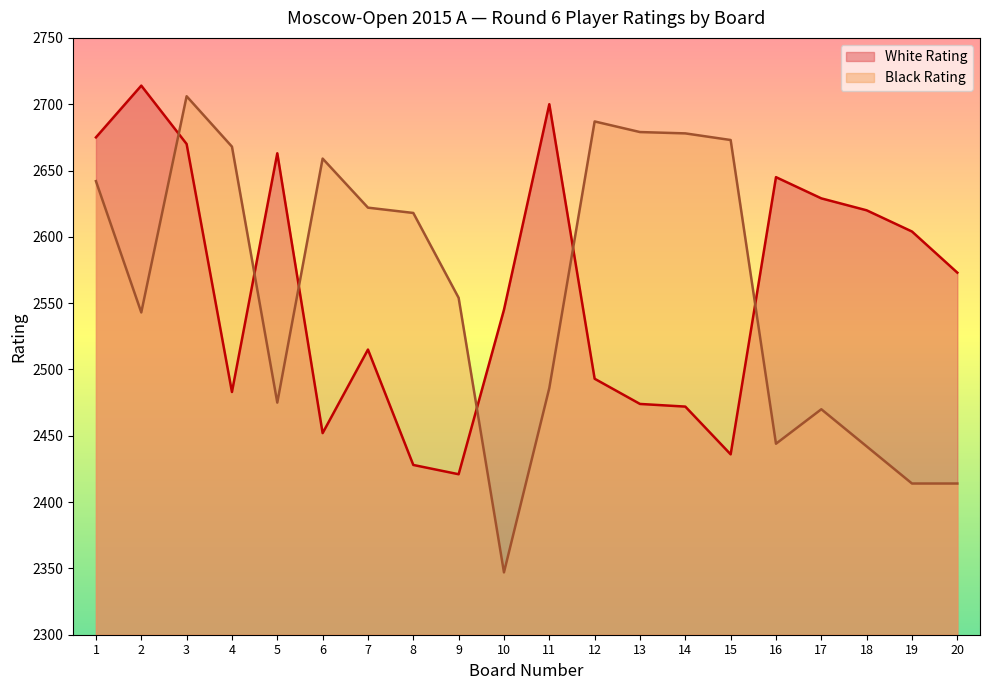

The value of White Rating at 19 is 3495. True or false?

False